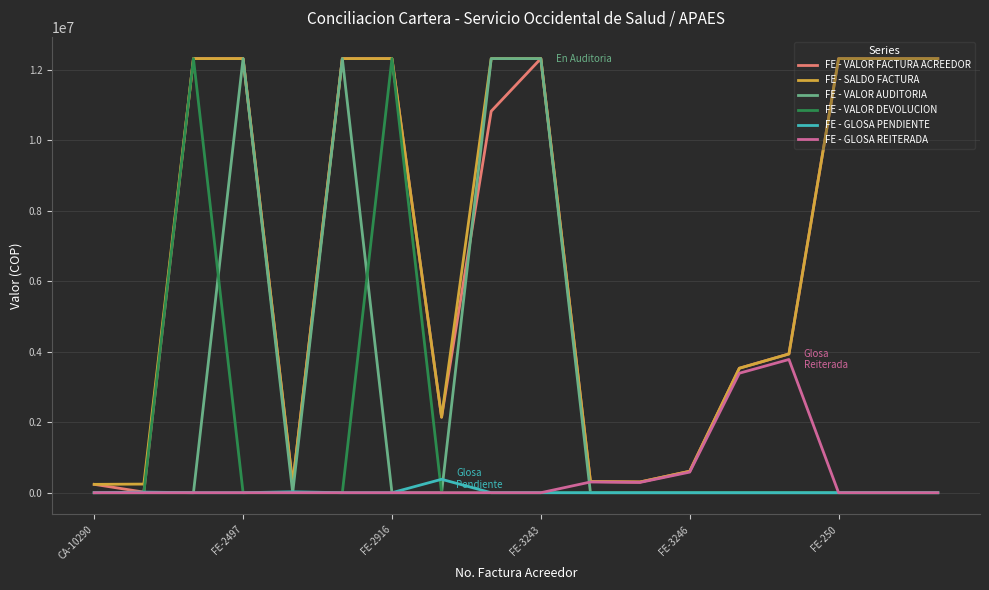

What is the maximum value shown in the chart?

12325000